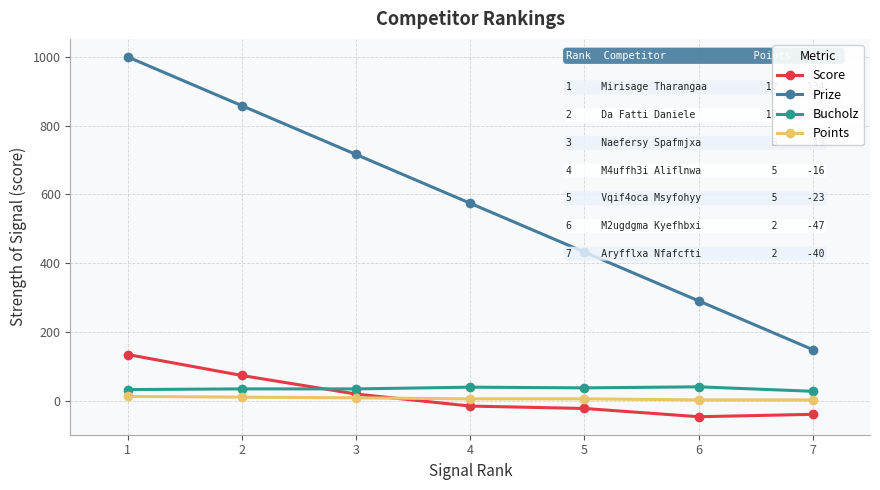

Is it true that Prize equals 553 at 1?

False